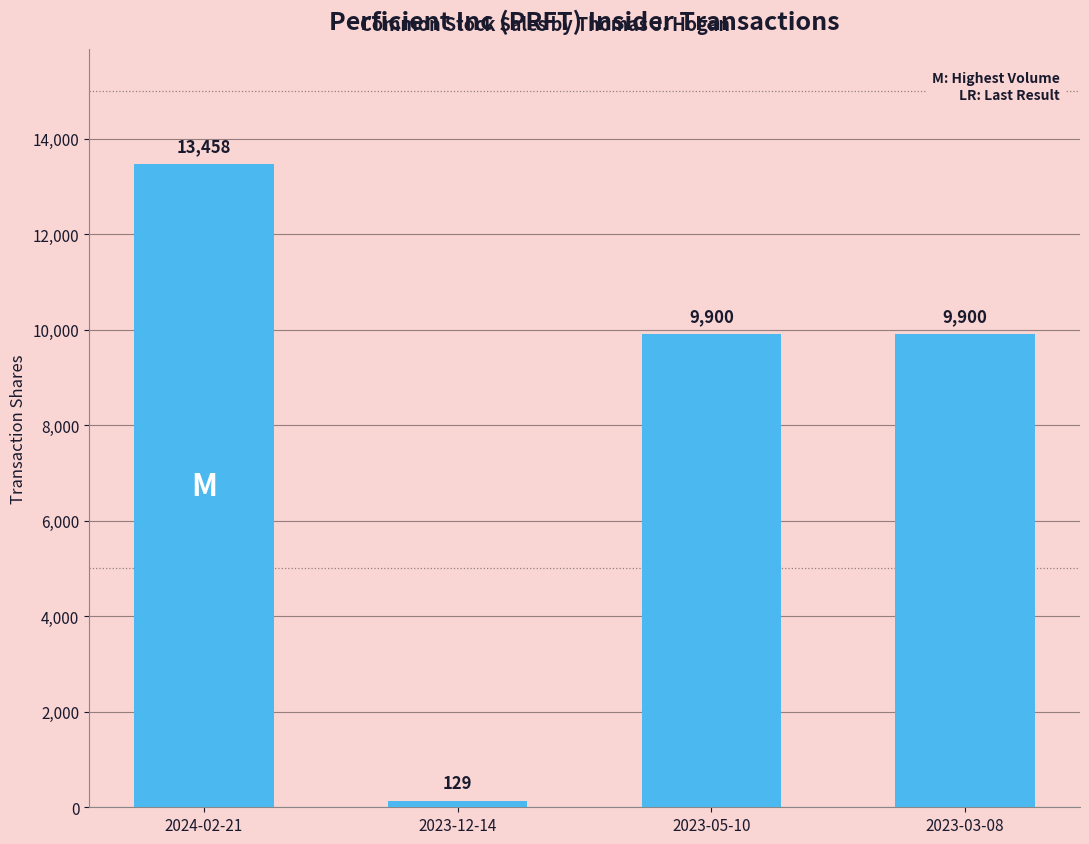

What is the label of the 4th bar from the right?

2024-02-21